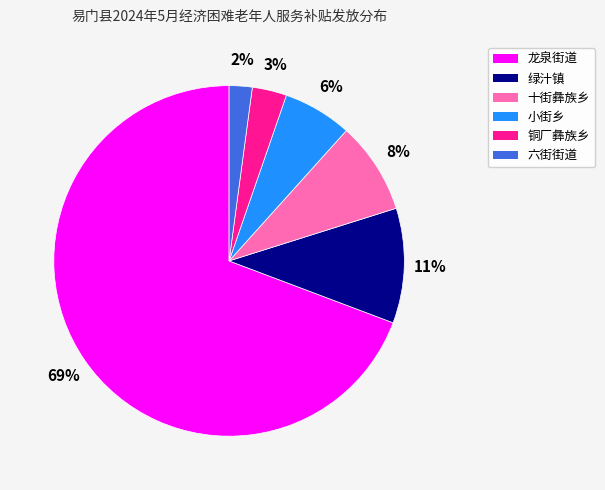

Approximately how many times larger is the value at 小街乡 compared to 铜厂彝族乡?

2.0